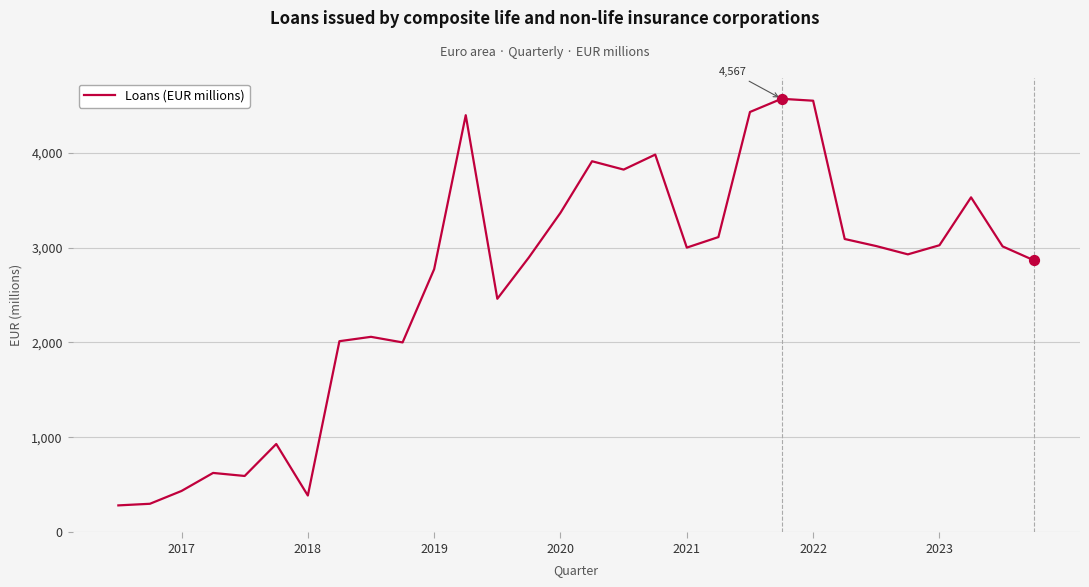

What is the maximum value shown in the chart?

4567.0